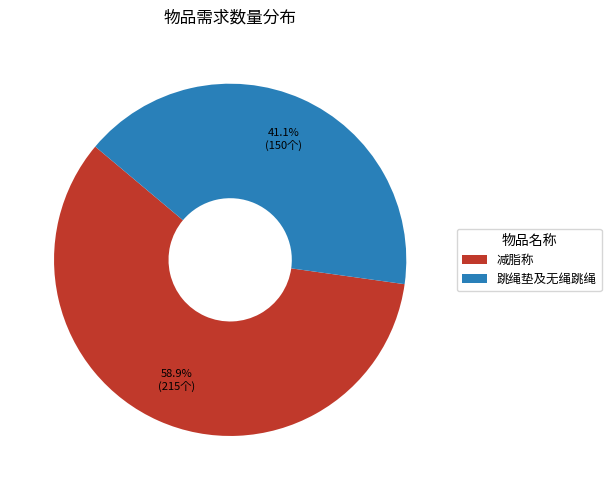

To the nearest percent, what portion does 跳绳垫及无绳跳绳 represent?

41%